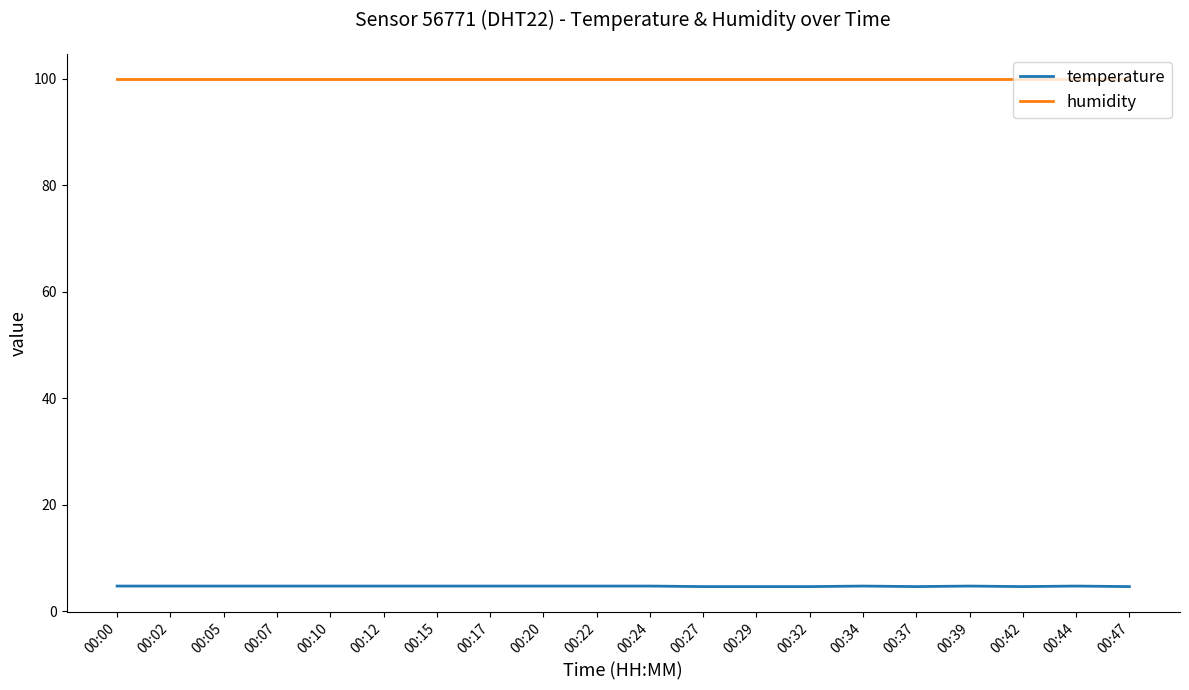

What is the total value across all series at 00:47?

104.5